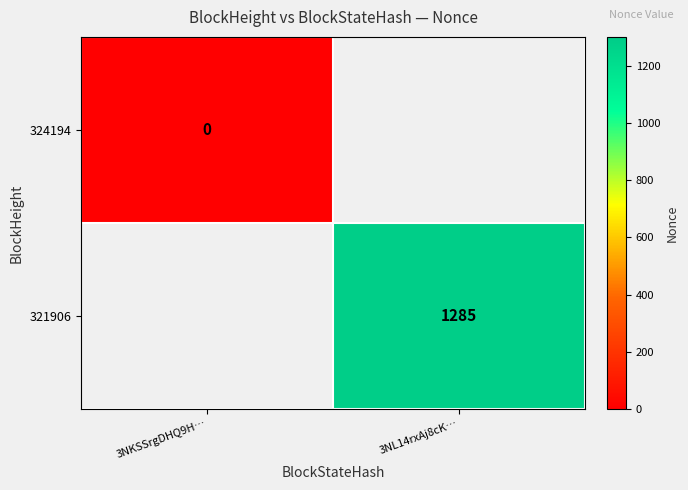

True or false: 321906 has a value of 2185 at 3NL14rxAj8cK….

False